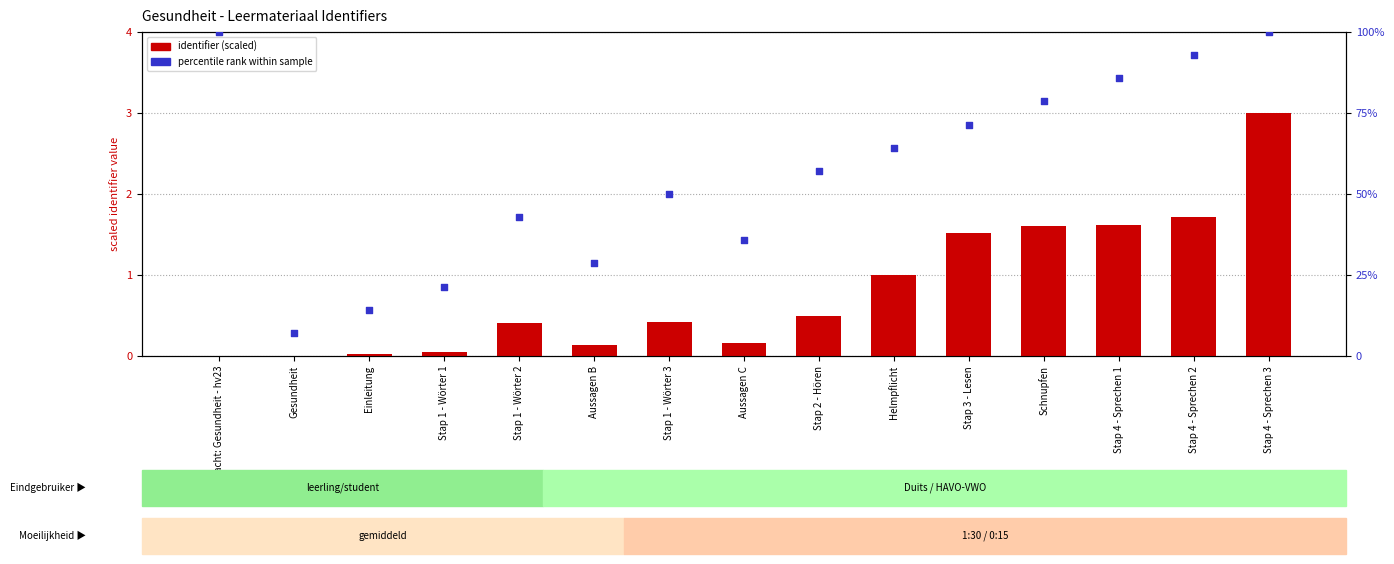

What are all the series names shown in the legend?

identifier (scaled), percentile rank